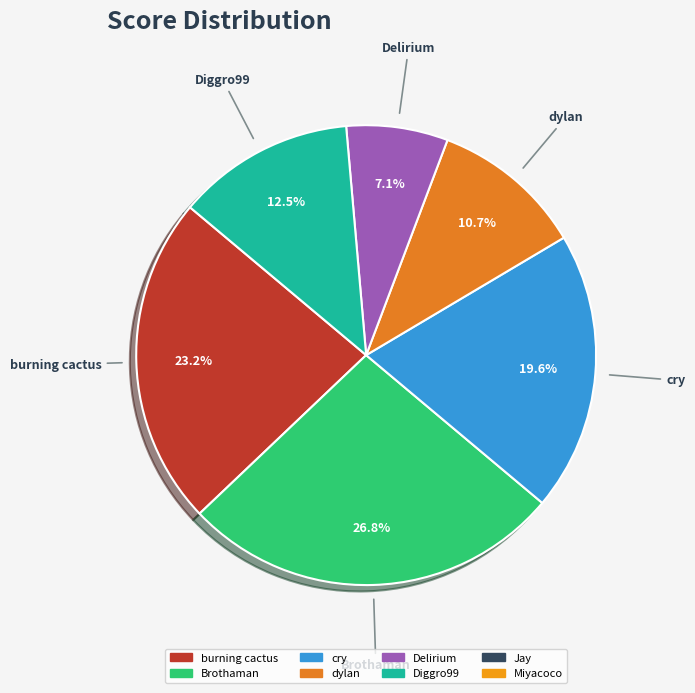

Which slice is the largest?

Brothaman